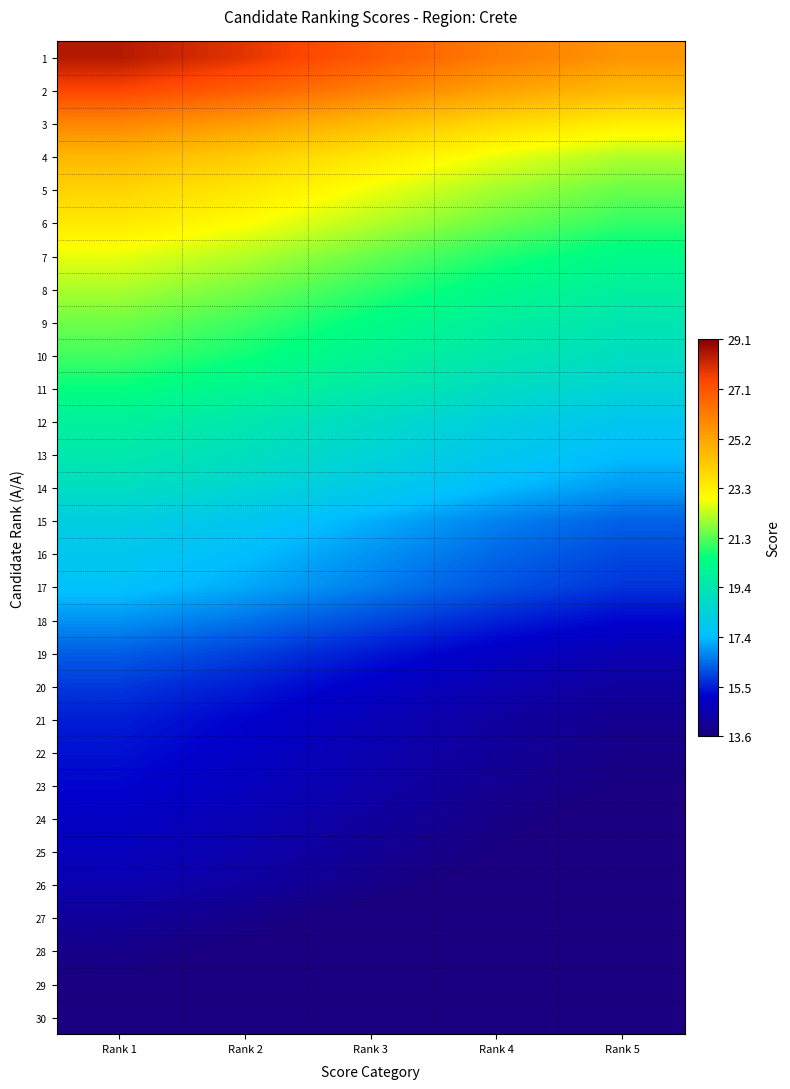

Reading left to right, extract all data points from this chart.

1: Rank 1=28.5	Rank 2=27.9	Rank 3=27.0	Rank 4=26.2	Rank 5=25.5
2: Rank 1=27.5	Rank 2=26.9	Rank 3=26.1	Rank 4=25.2	Rank 5=24.6
3: Rank 1=25.9	Rank 2=25.3	Rank 3=24.6	Rank 4=23.8	Rank 5=23.2
4: Rank 1=24.7	Rank 2=24.1	Rank 3=23.4	Rank 4=22.7	Rank 5=22.1
5: Rank 1=24.0	Rank 2=23.4	Rank 3=22.7	Rank 4=22.0	Rank 5=21.5
6: Rank 1=23.4	Rank 2=22.9	Rank 3=22.2	Rank 4=21.5	Rank 5=21.0
7: Rank 1=22.7	Rank 2=22.2	Rank 3=21.5	Rank 4=20.8	Rank 5=20.3
8: Rank 1=22.1	Rank 2=21.6	Rank 3=21.0	Rank 4=20.3	Rank 5=19.8
9: Rank 1=21.6	Rank 2=21.1	Rank 3=20.4	Rank 4=19.8	Rank 5=19.3
10: Rank 1=21.1	Rank 2=20.7	Rank 3=20.0	Rank 4=19.4	Rank 5=19.0
11: Rank 1=20.6	Rank 2=20.1	Rank 3=19.5	Rank 4=18.9	Rank 5=18.4
12: Rank 1=19.9	Rank 2=19.4	Rank 3=18.8	Rank 4=18.2	Rank 5=17.8
13: Rank 1=19.5	Rank 2=19.0	Rank 3=18.5	Rank 4=17.9	Rank 5=17.4
14: Rank 1=18.9	Rank 2=18.5	Rank 3=18.0	Rank 4=17.4	Rank 5=17.0
15: Rank 1=18.2	Rank 2=17.8	Rank 3=17.3	Rank 4=16.7	Rank 5=16.3
16: Rank 1=17.9	Rank 2=17.5	Rank 3=16.9	Rank 4=16.4	Rank 5=16.0
17: Rank 1=17.6	Rank 2=17.2	Rank 3=16.7	Rank 4=16.2	Rank 5=15.8
18: Rank 1=16.9	Rank 2=16.5	Rank 3=16.0	Rank 4=15.5	Rank 5=15.2
19: Rank 1=16.3	Rank 2=15.9	Rank 3=15.4	Rank 4=14.9	Rank 5=14.6
20: Rank 1=15.8	Rank 2=15.5	Rank 3=15.0	Rank 4=14.5	Rank 5=14.2
21: Rank 1=15.5	Rank 2=15.1	Rank 3=14.7	Rank 4=14.2	Rank 5=13.9
22: Rank 1=15.3	Rank 2=15.0	Rank 3=14.5	Rank 4=14.1	Rank 5=13.8
23: Rank 1=15.2	Rank 2=14.8	Rank 3=14.4	Rank 4=13.9	Rank 5=13.6
24: Rank 1=15.0	Rank 2=14.6	Rank 3=14.2	Rank 4=13.7	Rank 5=13.4
25: Rank 1=14.8	Rank 2=14.5	Rank 3=14.0	Rank 4=13.6	Rank 5=13.3
26: Rank 1=14.5	Rank 2=14.2	Rank 3=13.8	Rank 4=13.4	Rank 5=13.0
27: Rank 1=14.1	Rank 2=13.8	Rank 3=13.4	Rank 4=13.0	Rank 5=12.7
28: Rank 1=13.8	Rank 2=13.5	Rank 3=13.1	Rank 4=12.7	Rank 5=12.4
29: Rank 1=13.6	Rank 2=13.3	Rank 3=12.9	Rank 4=12.5	Rank 5=12.2
30: Rank 1=13.5	Rank 2=13.2	Rank 3=12.8	Rank 4=12.4	Rank 5=12.1